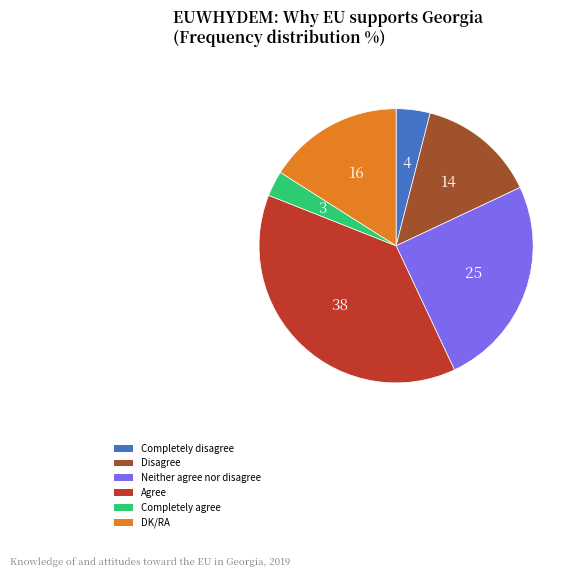

Is there a majority slice in this chart?

No